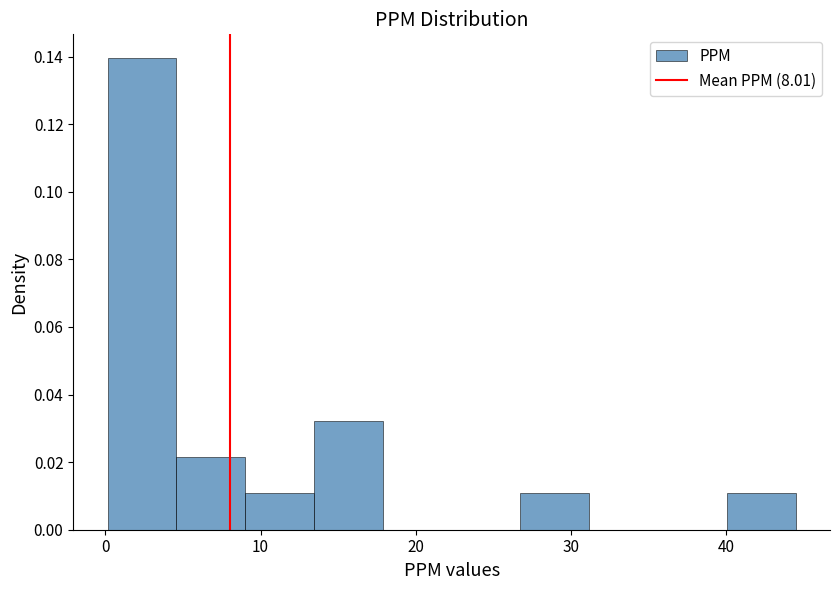

Reading left to right, transcribe this chart: for each bar, give the range it covers on the x-axis and its height. Neither the bar edges nor the heights are printed on the chart, so give them approximately, as read against the axes.

0 to 5: 0.140
5 to 9: 0.022
9 to 13: 0.010
13 to 18: 0.032
18 to 22: 0
22 to 27: 0
27 to 31: 0.010
31 to 36: 0
36 to 40: 0
40 to 44: 0.010